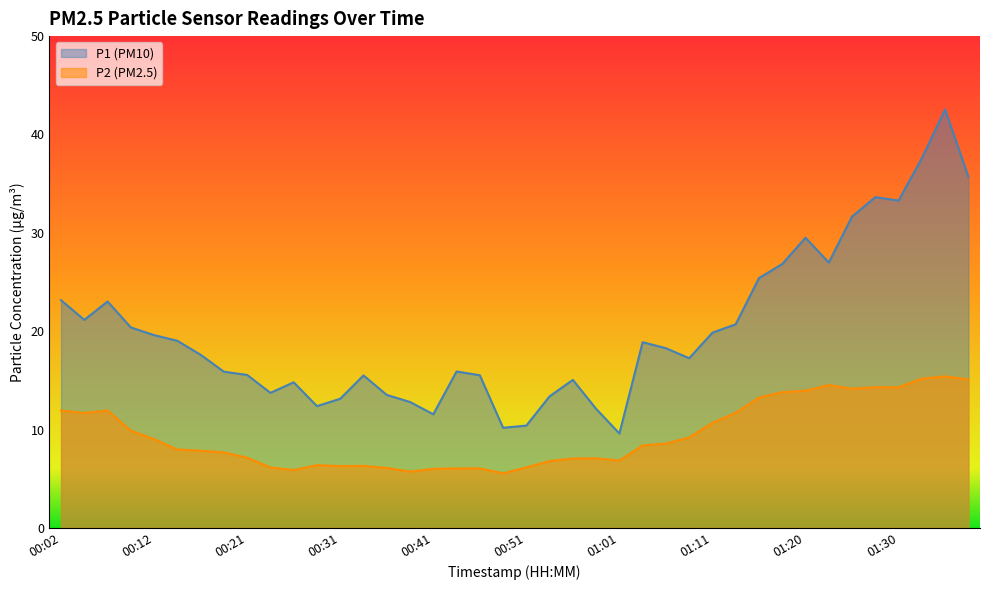

What is the value of the P1 point at the 14th from the left?

15.5